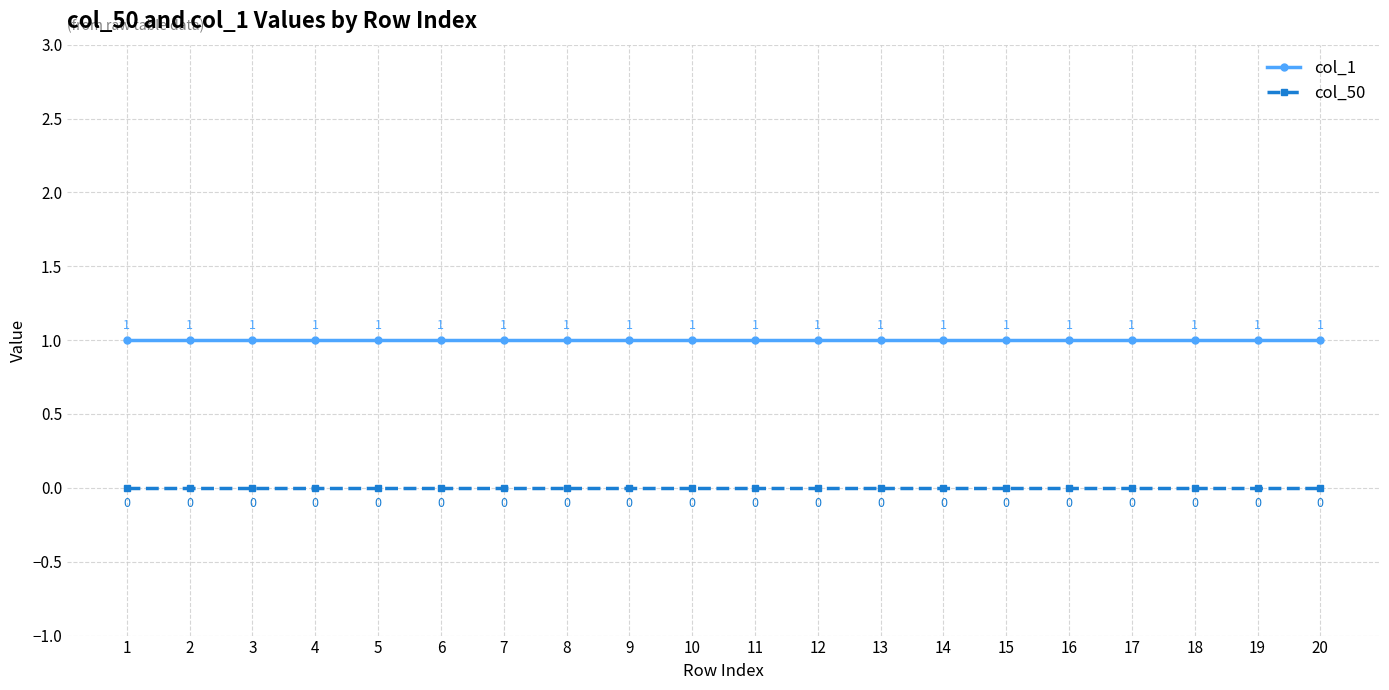

Is the value of col_1 at 15 greater than the value of col_50 at 13?

Yes